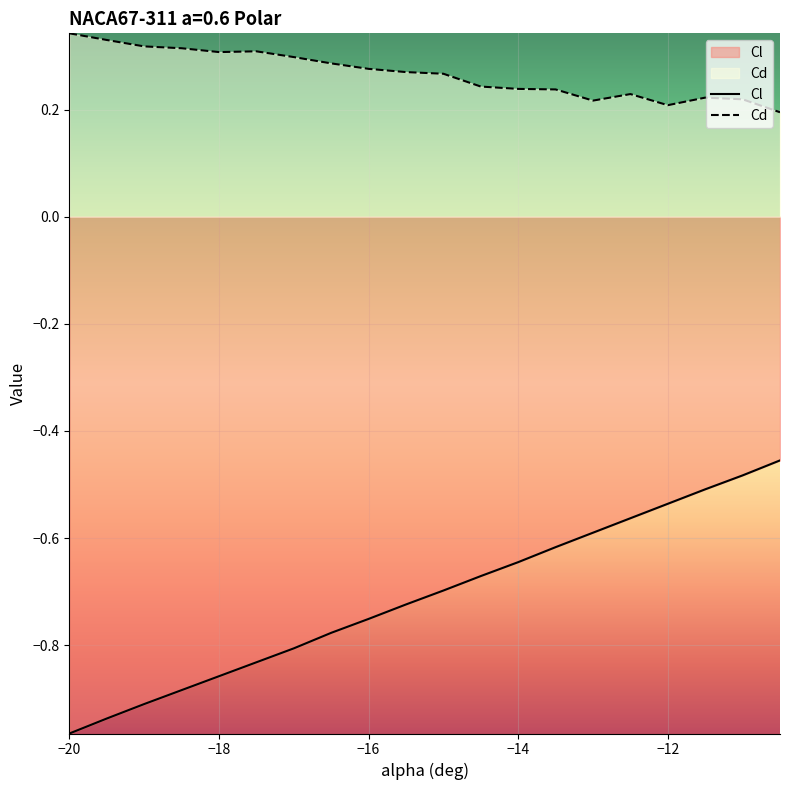

How many interior local peaks does the Cd series have?

3